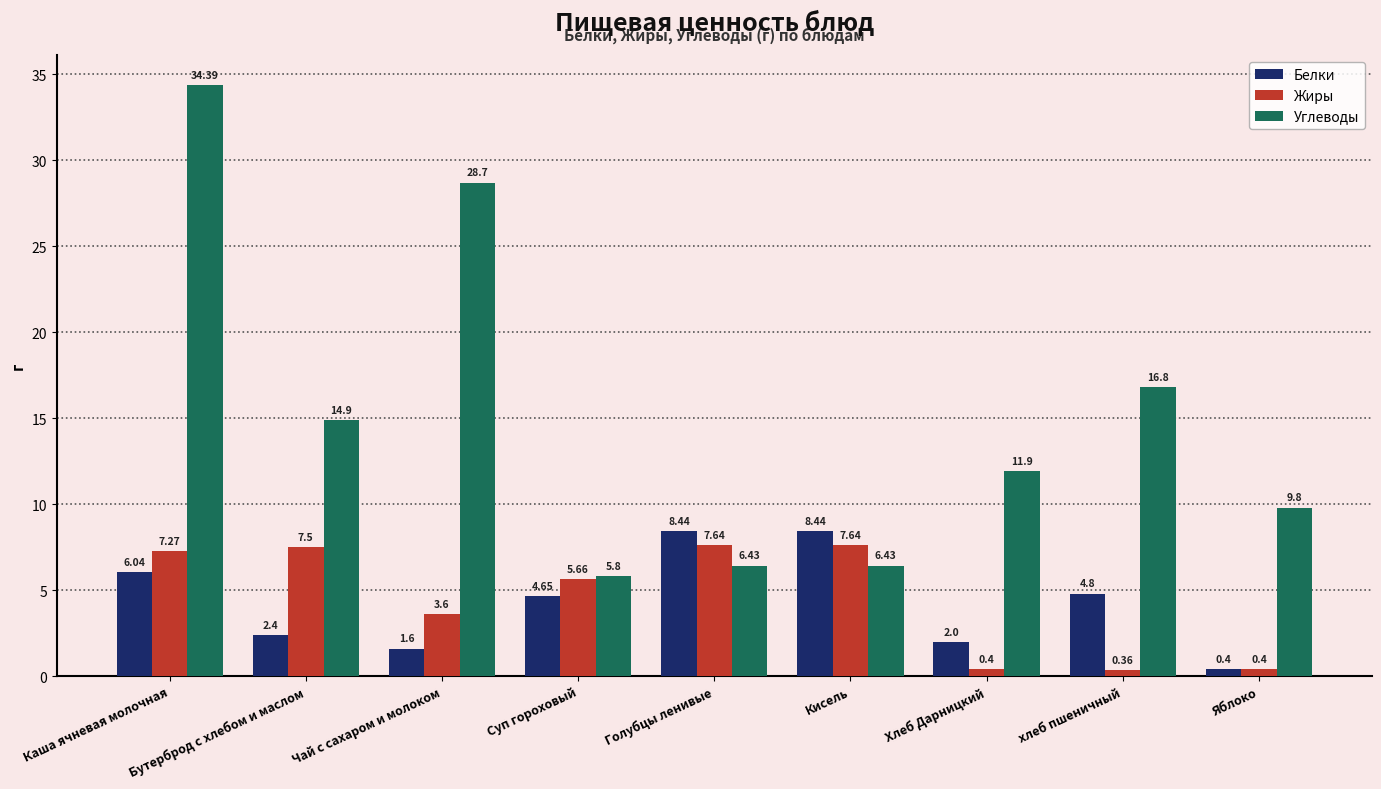

What is the spread (max minus min) of values at Голубцы ленивые?

2.0